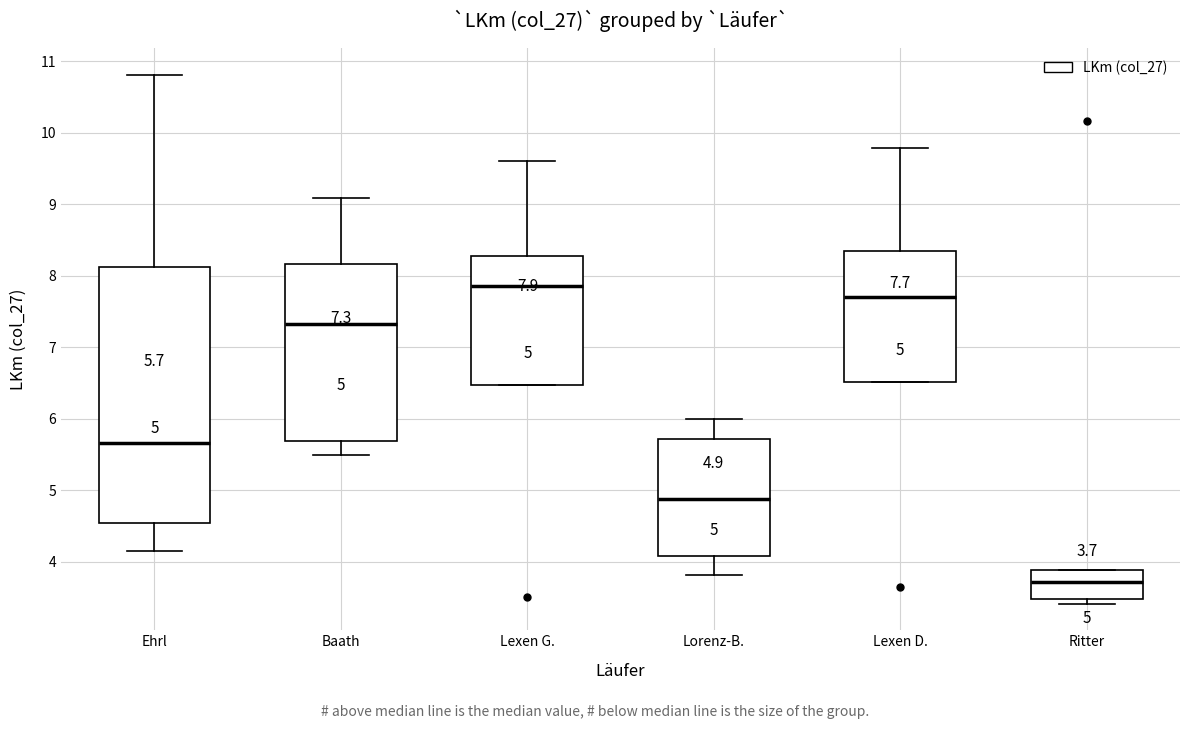

Which box's median line is the highest?

Lexen G.